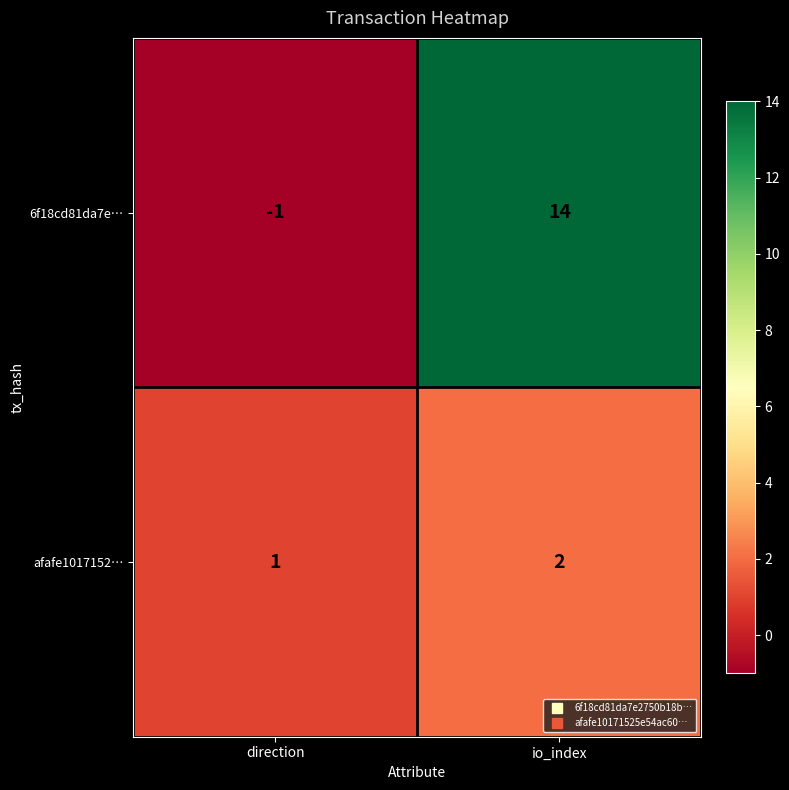

Which category has the lowest value across all series?

direction